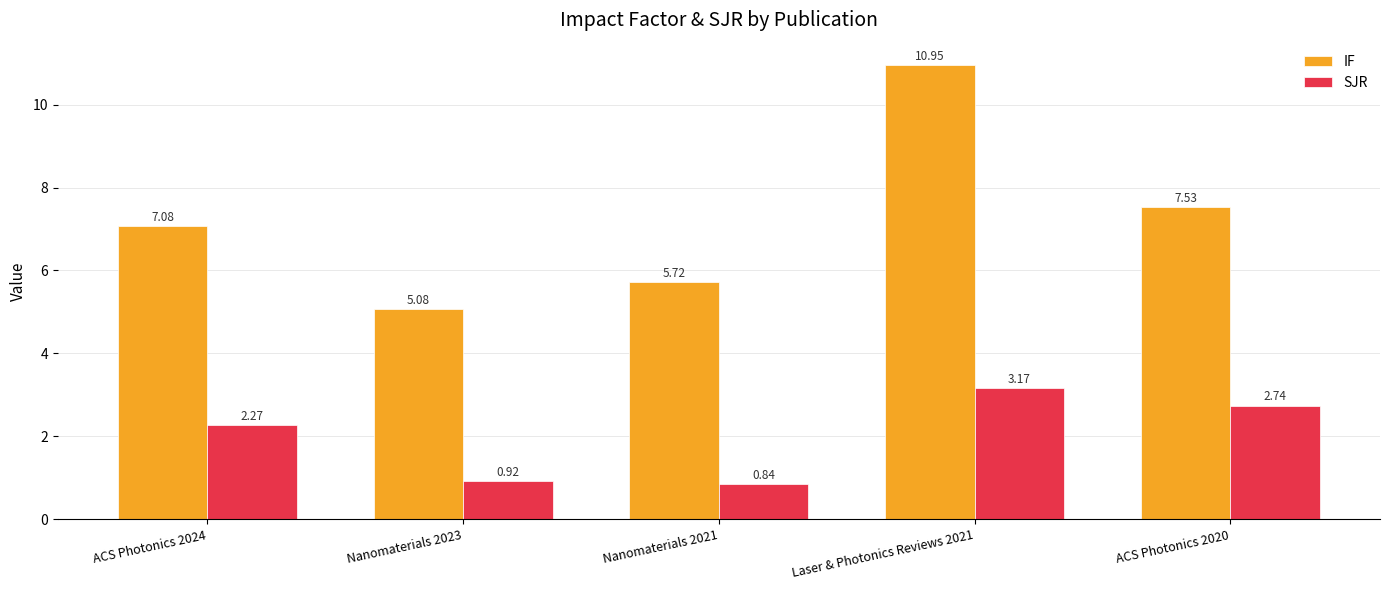

Which series has the largest range (max minus min)?

IF